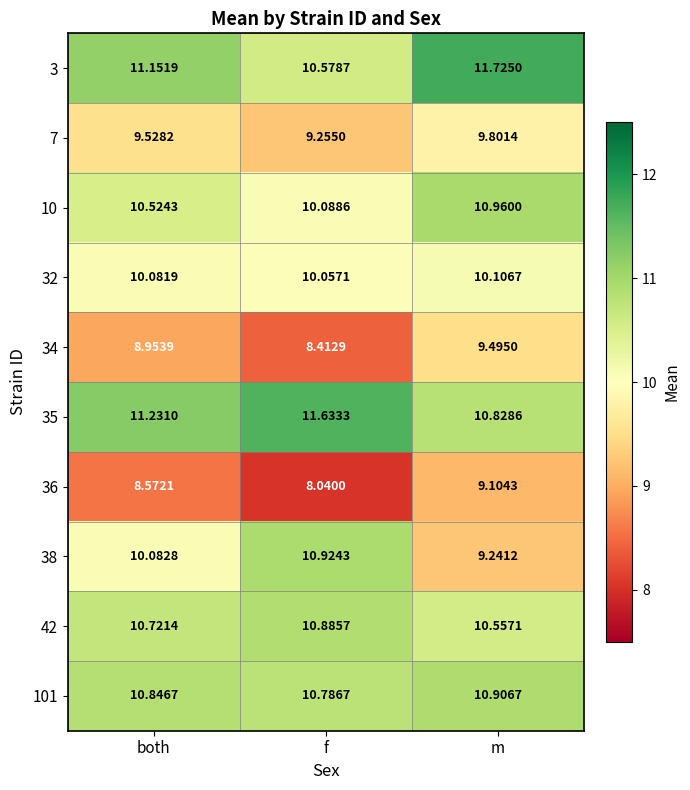

Which series has the largest total across all categories?

35